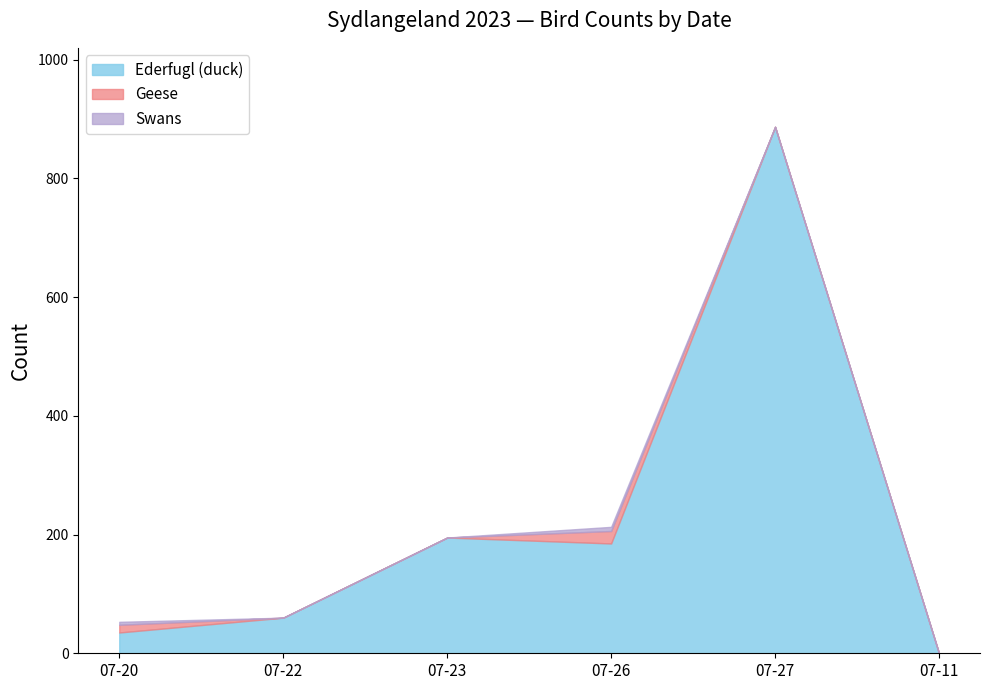

Does the chart display data point markers on the line(s)?

No